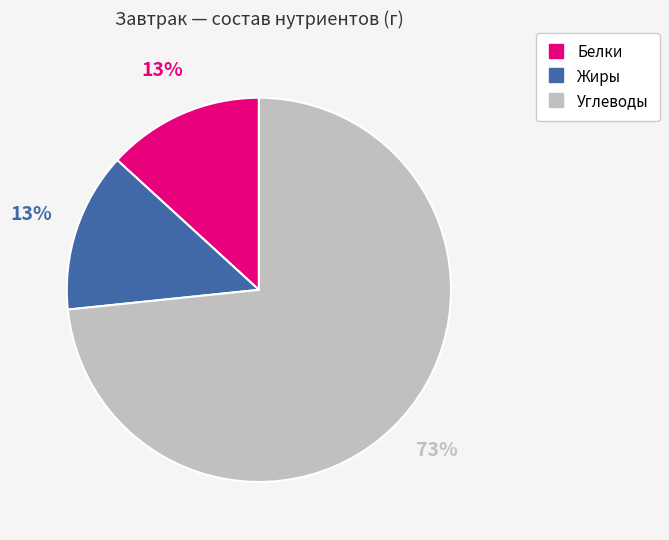

How many slices are in this pie chart?

3